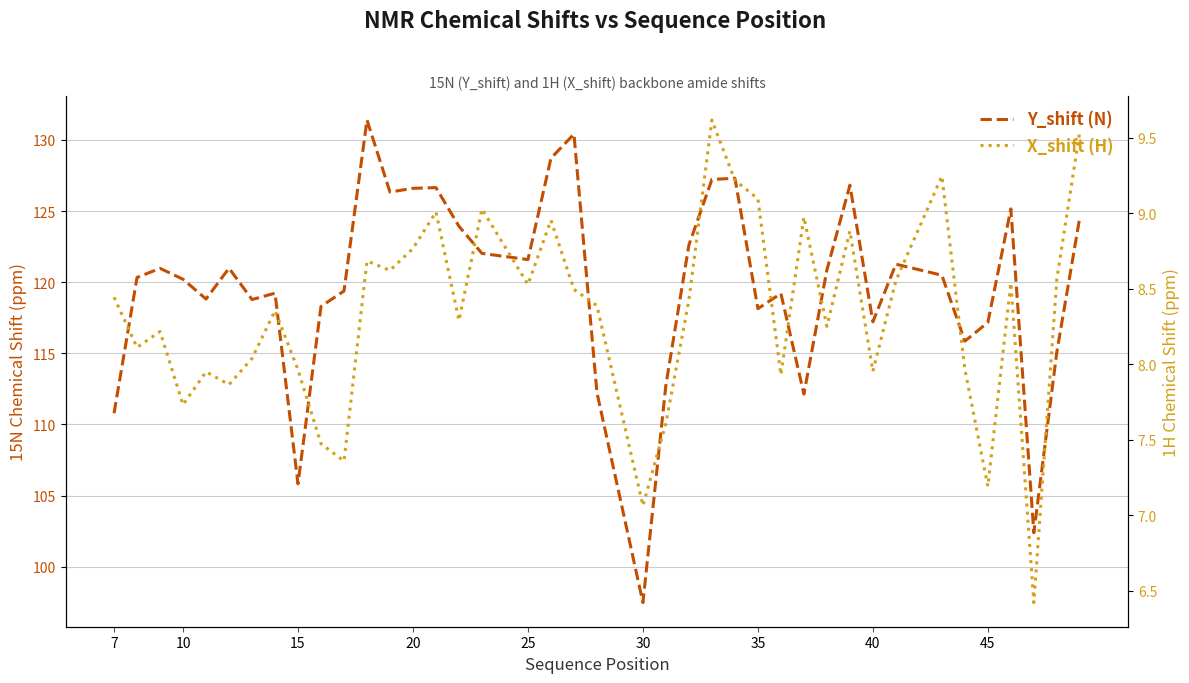

How many distinct data groups are displayed?

2